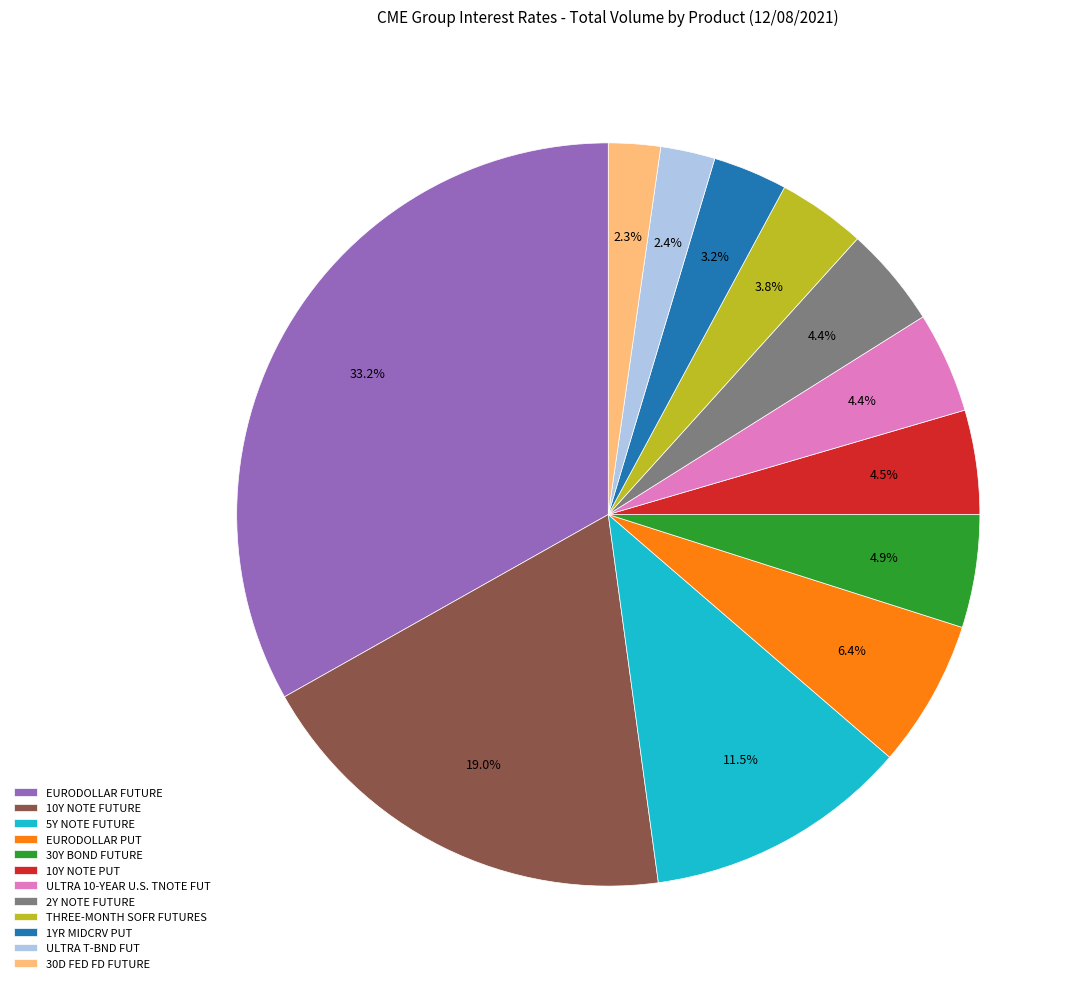

Is 30D FED FD FUTURE the majority of the pie?

No